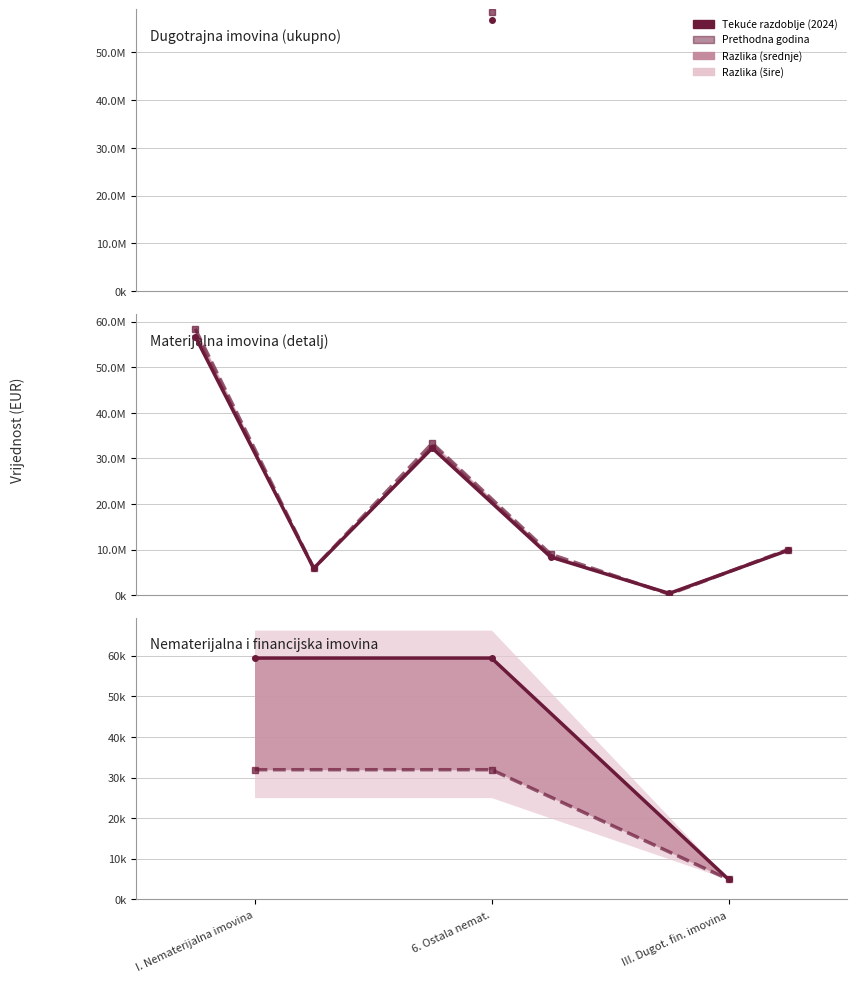

What is the total value across all series at I. Nematerijalna imovina?

91335